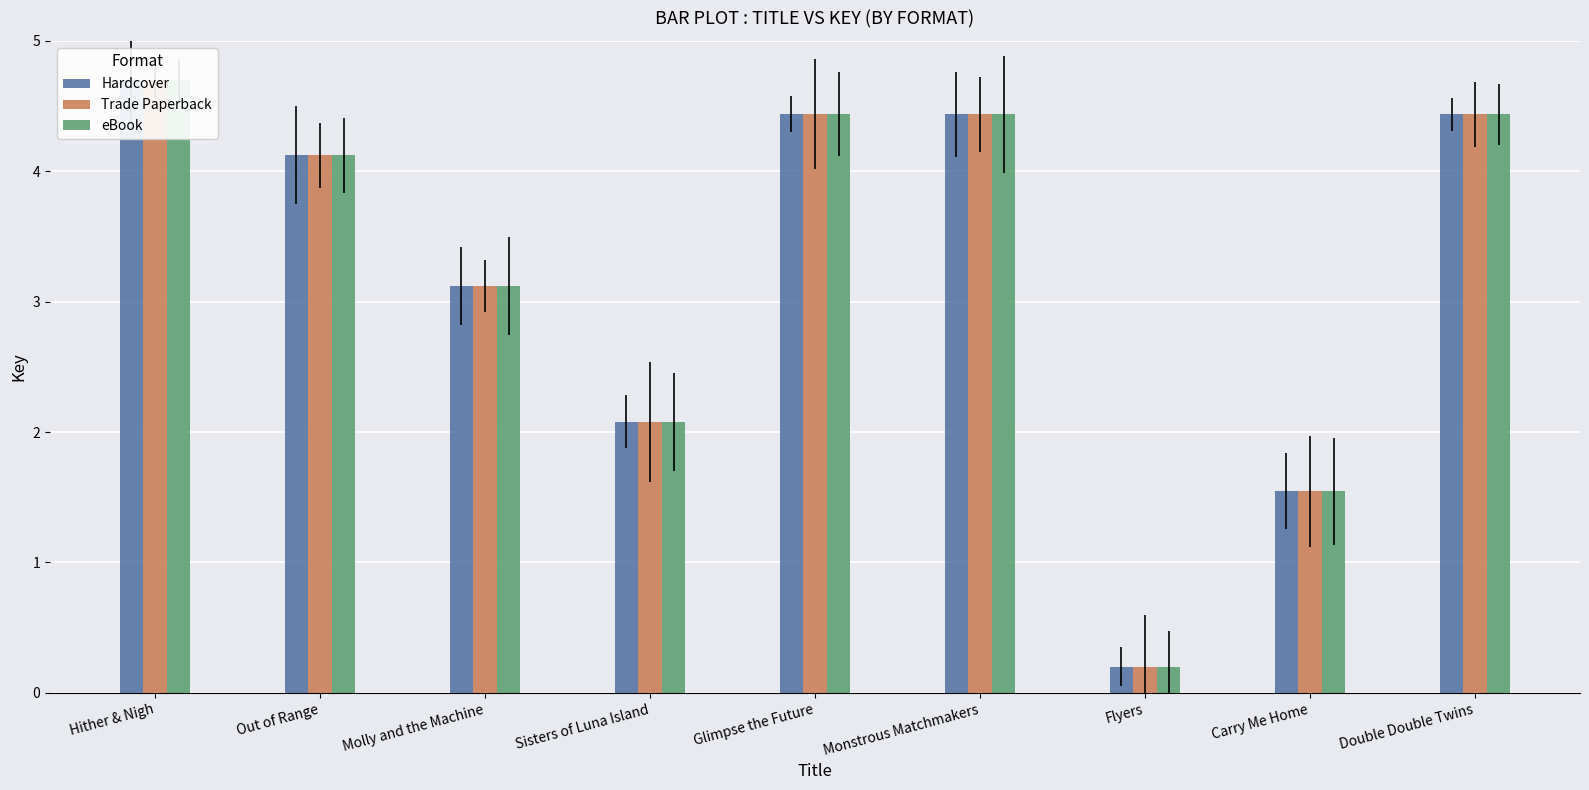

What is the difference between the maximum and minimum values in the Trade Paperback series?

4.5